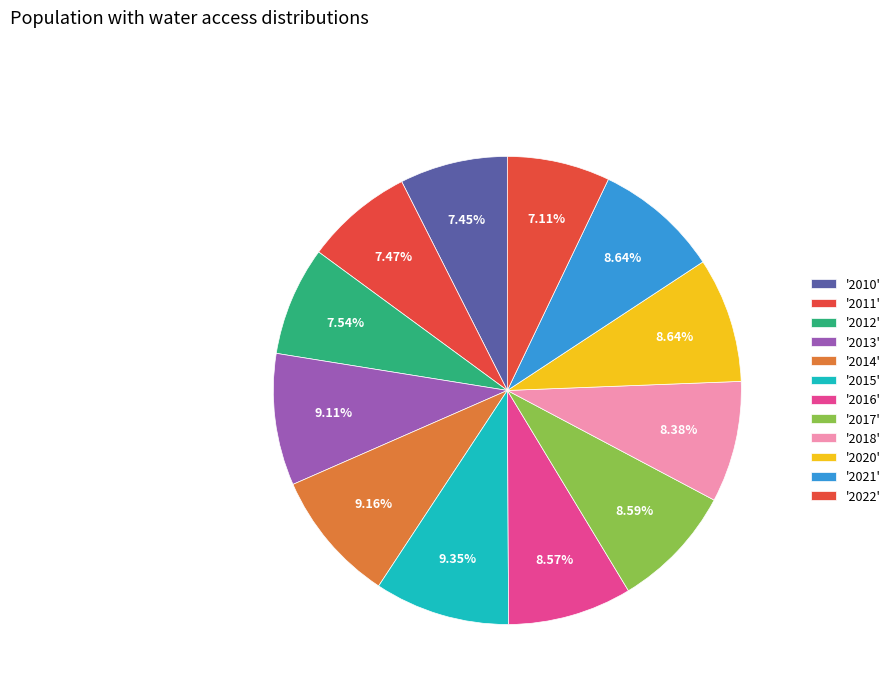

Count the number of slices in the pie.

12